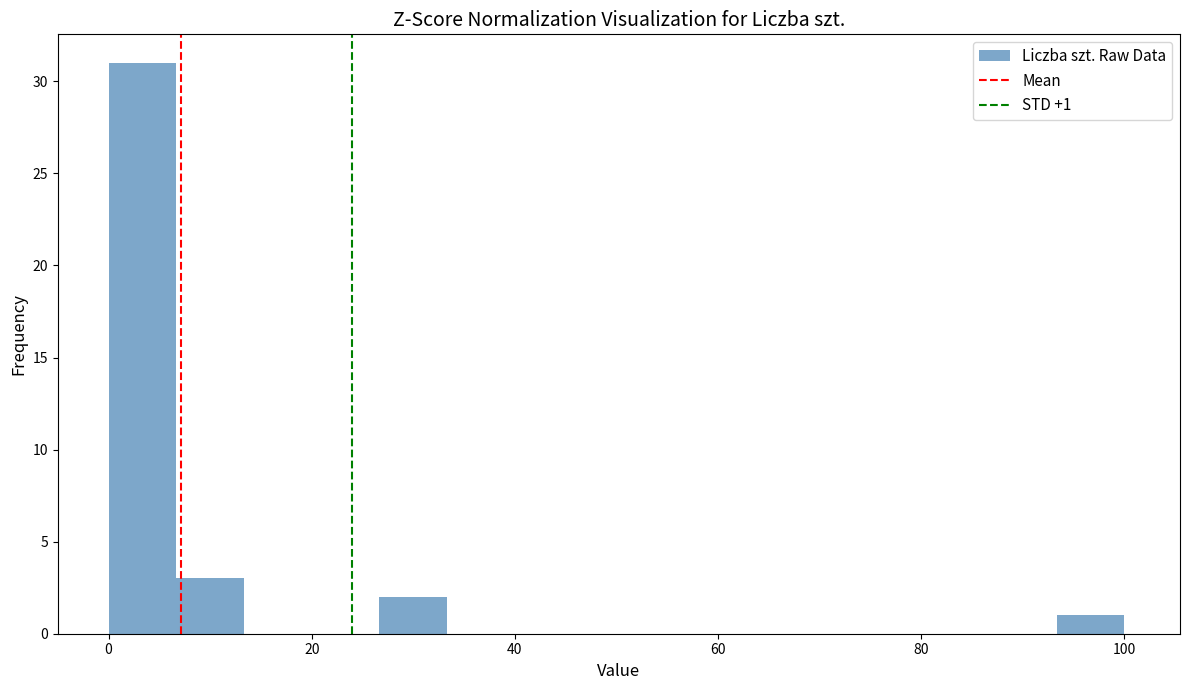

Around what value on the x-axis is the tallest bar? Give the approximate position of its centre, as read against the axis.

4